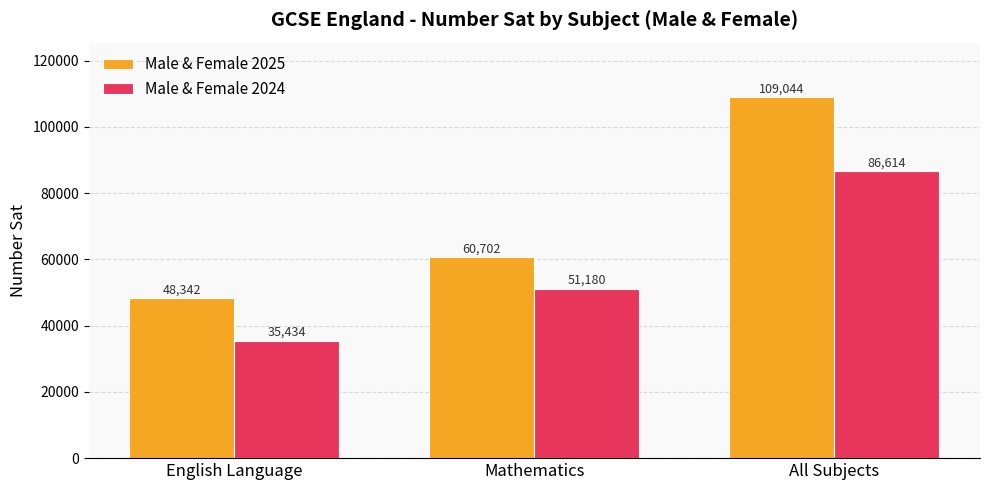

At which category is the sum across all series the highest?

All Subjects